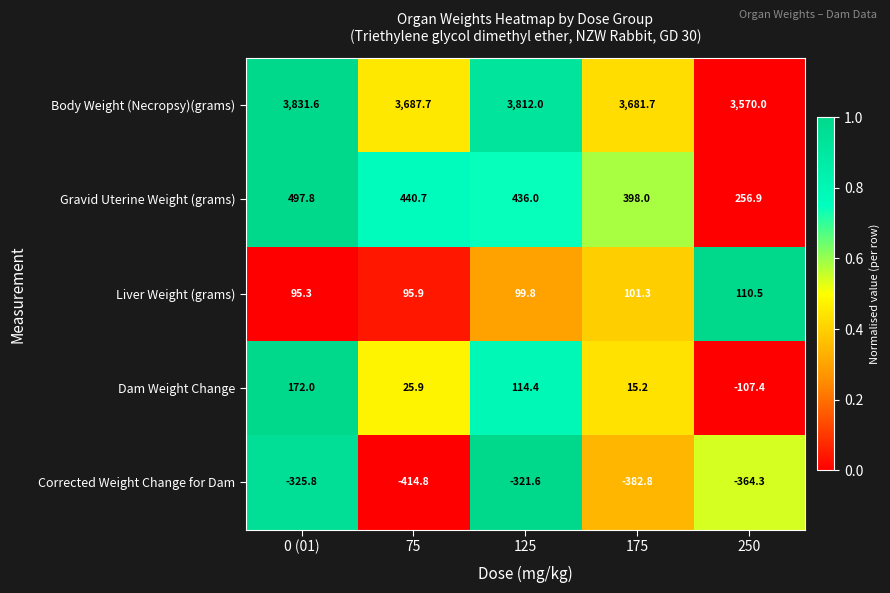

Which series has the largest range (max minus min)?

Dam Weight Change